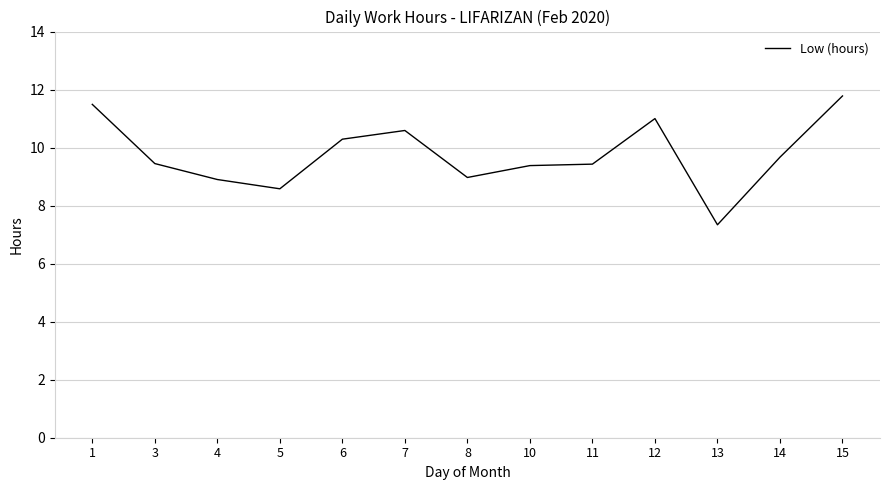

At which category does the data reach its first local valley?

5